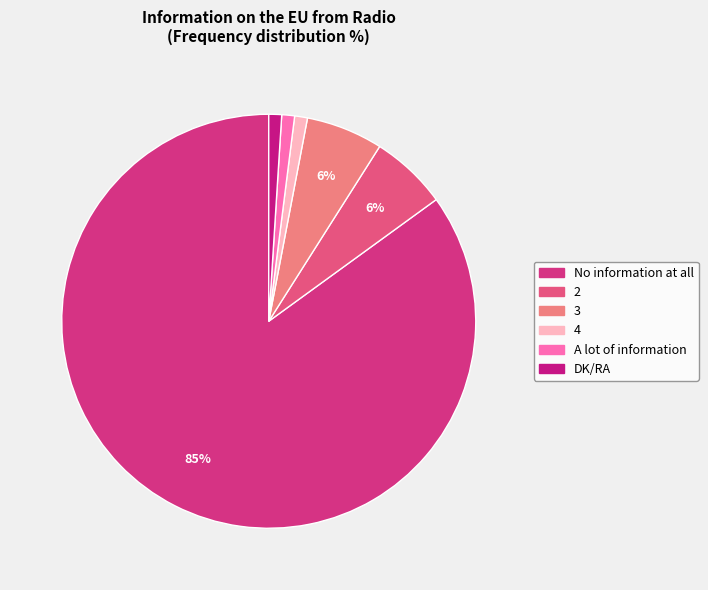

To the nearest percent, what portion does A lot of information represent?

1%